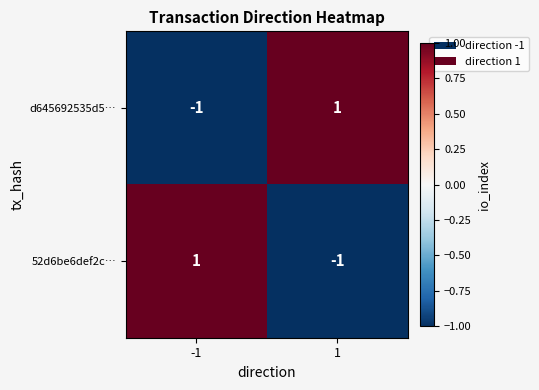

Is the value of 52d6be6def2c… at 1 greater than the value of d645692535d5… at 1?

No